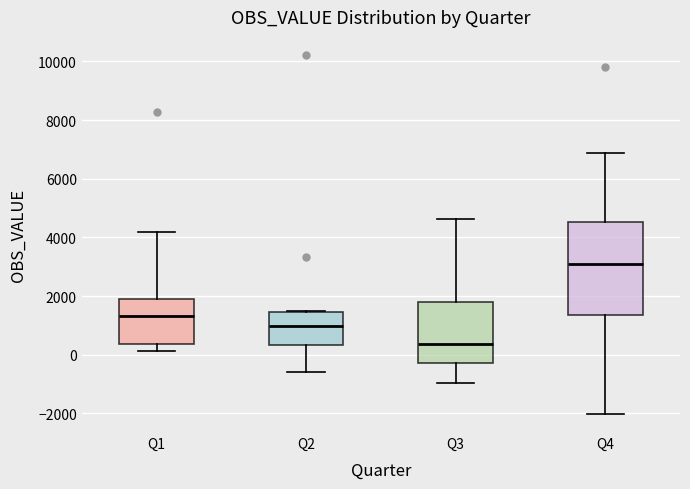

Which box is the tallest, from its lower edge to its upper edge?

Q4